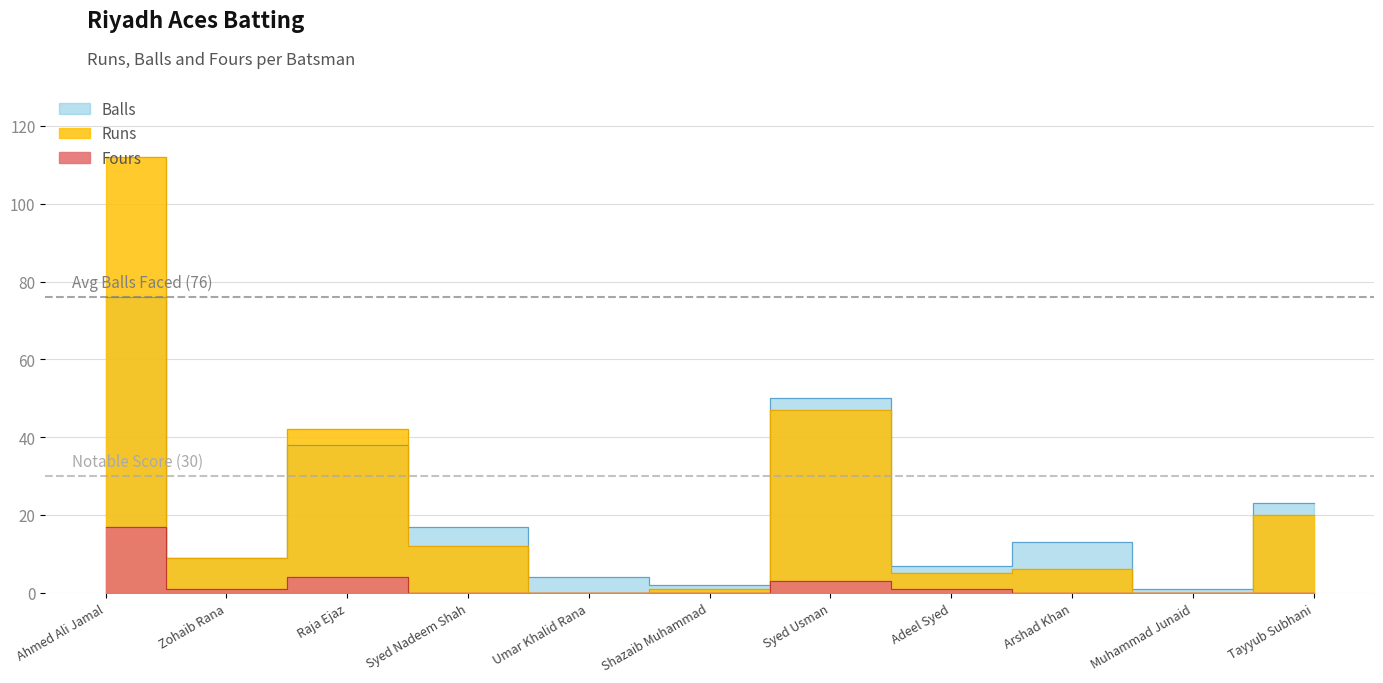

Which series has the largest total across all categories?

Runs